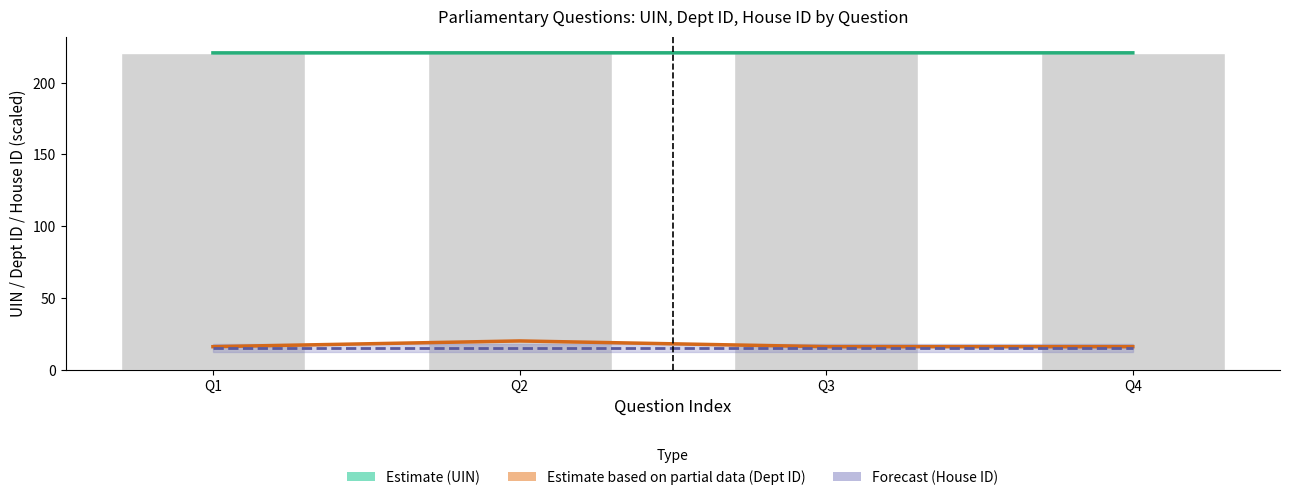

What is the minimum value for answering dept id?

16.0